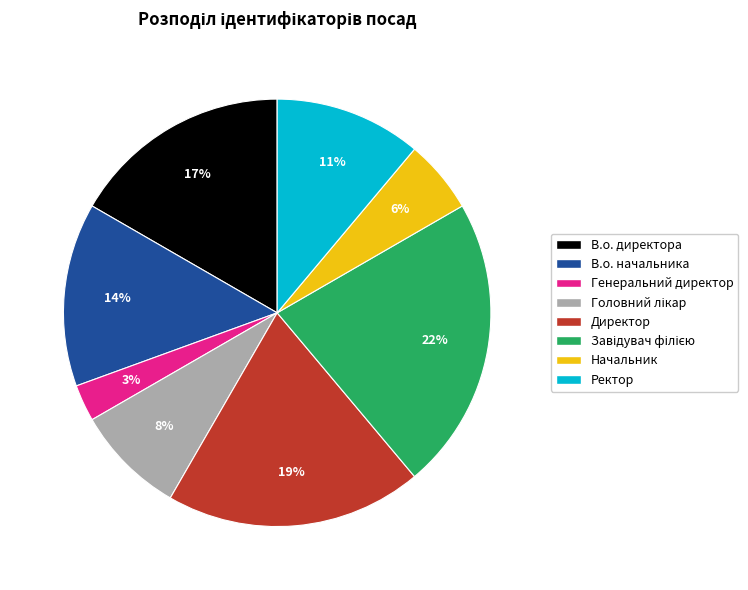

To the nearest percent, what is the difference between the В.о. директора and Генеральний директор slice percentages?

14%